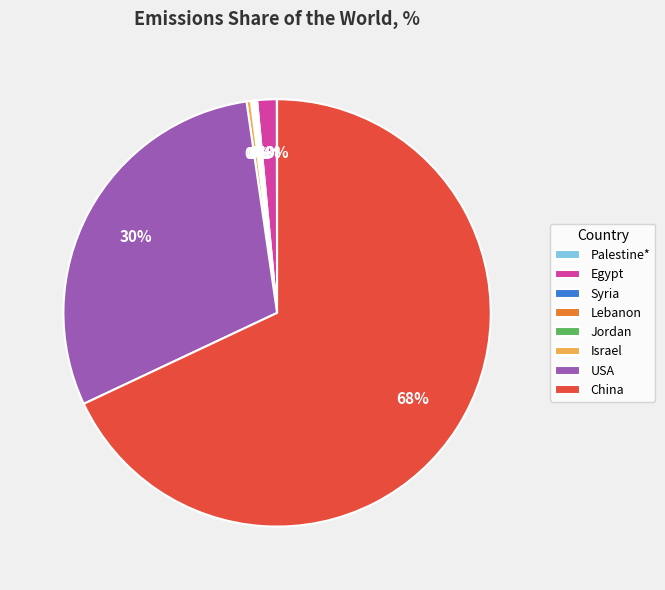

Which slice is the largest?

China